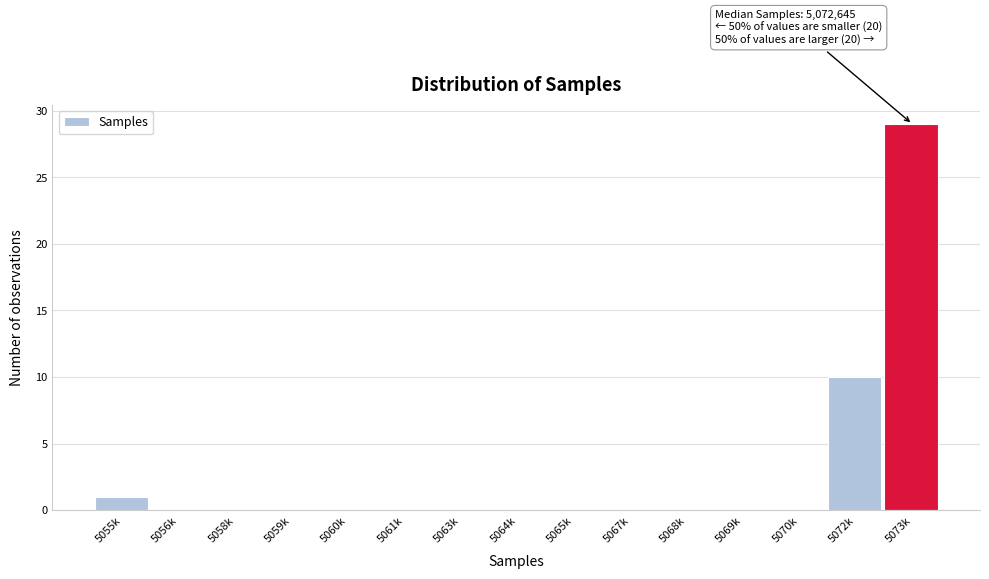

Reading left to right, list all the values displayed in this chart.

5055k=1	5056k=0	5058k=0	5059k=0	5060k=0	5061k=0	5063k=0	5064k=0	5065k=0	5067k=0	5068k=0	5069k=0	5070k=0	5072k=10	5073k=29